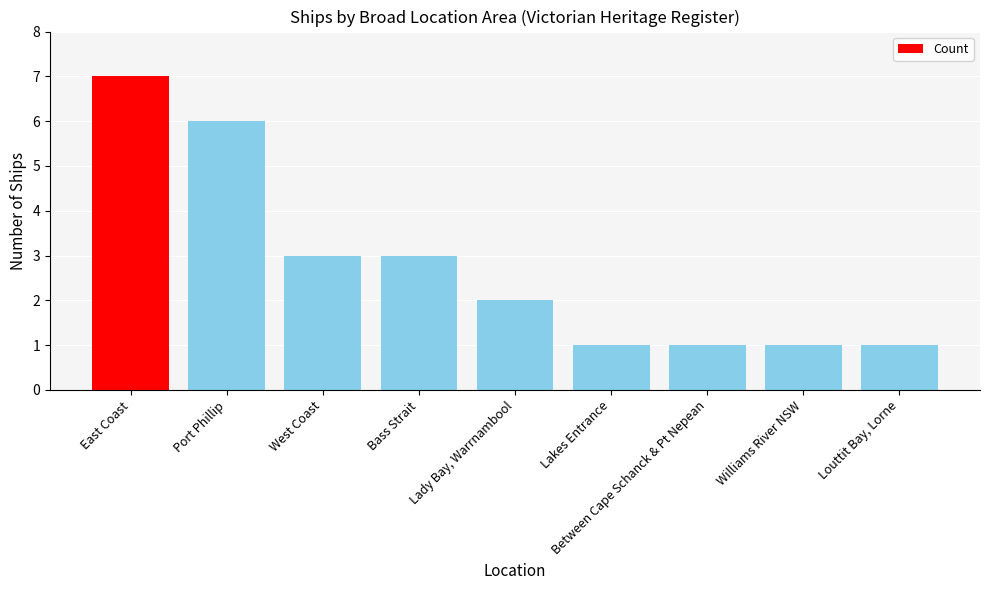

Which label corresponds to the largest value in the chart?

East Coast